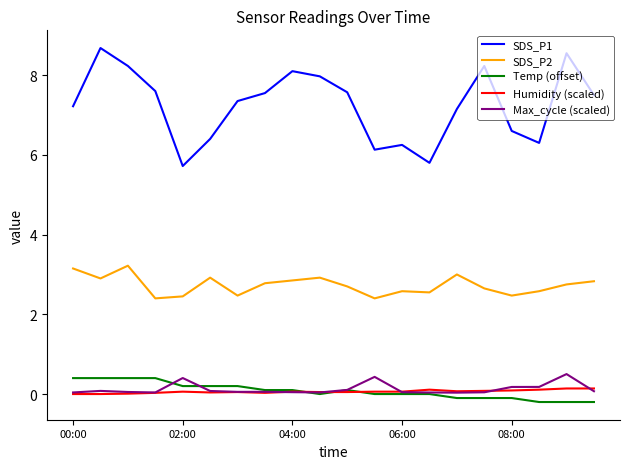

True or false: Humidity (scaled) and SDS_P1 intersect in this chart.

False